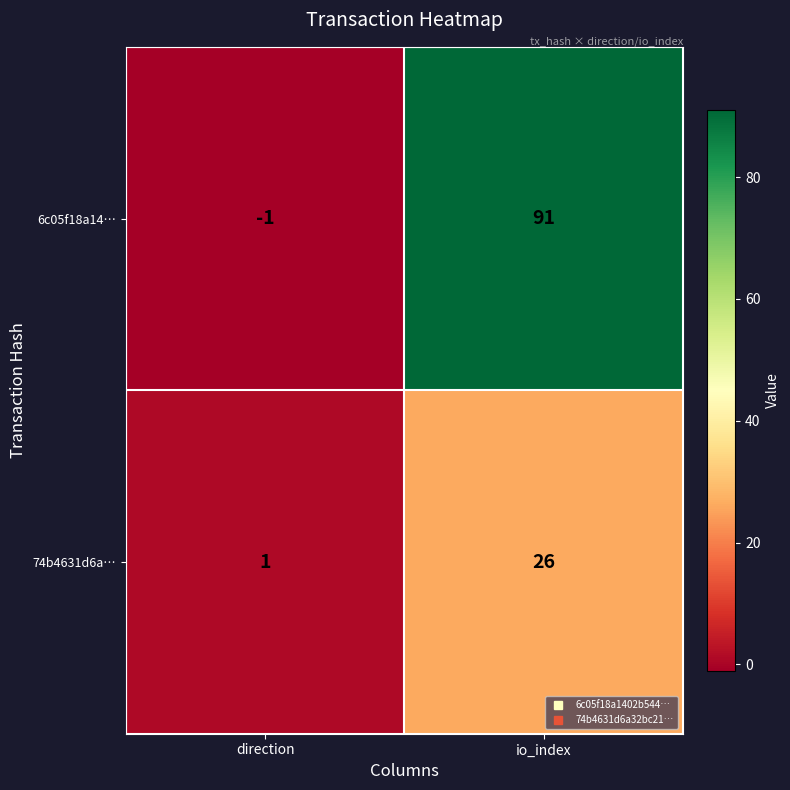

Which series has the largest total across all categories?

6c05f18a14…